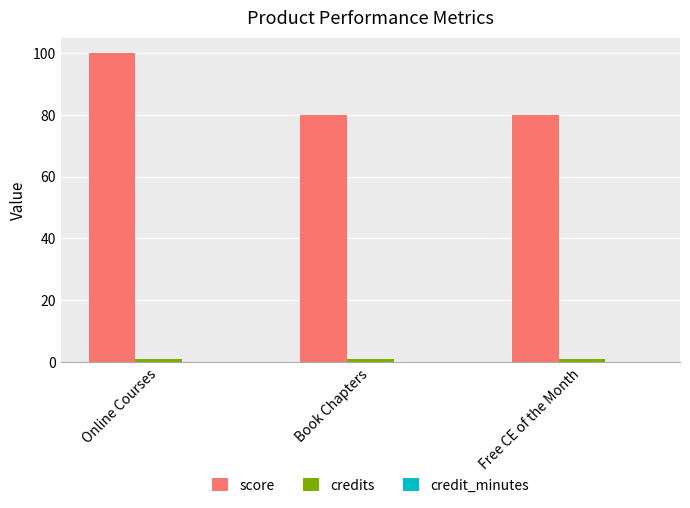

How many series are shown in this chart?

2